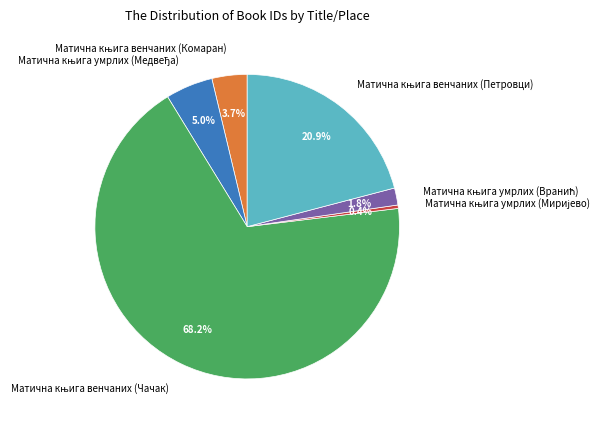

Is there any slice that represents more than half of the pie?

Yes